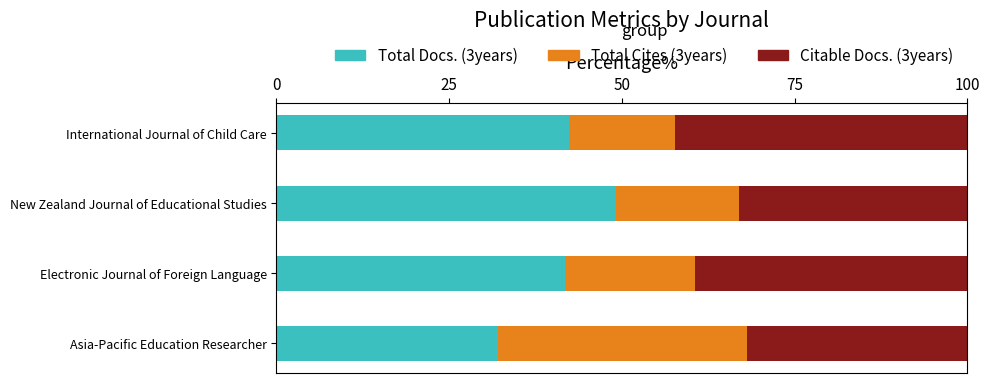

True or false: Total Docs. (3years) has a value of 49.2 at New Zealand Journal of Educational Studies.

True